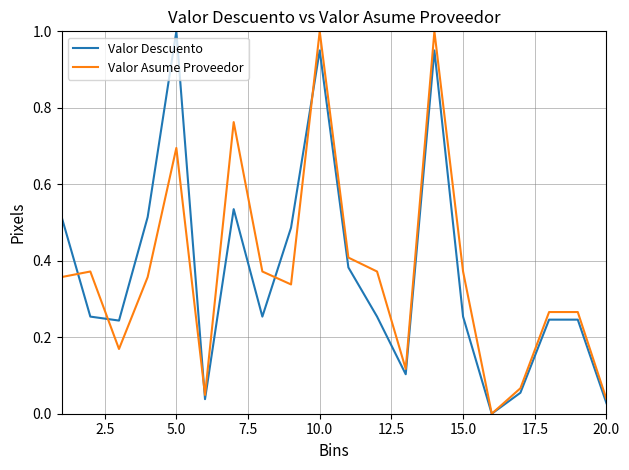

After their last crossing, which series has the higher values: Valor Asume Proveedor or Valor Descuento?

Valor Asume Proveedor